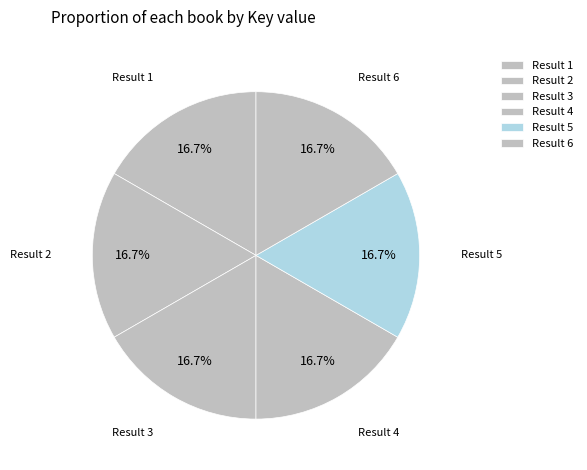

Is there any slice that represents more than half of the pie?

No